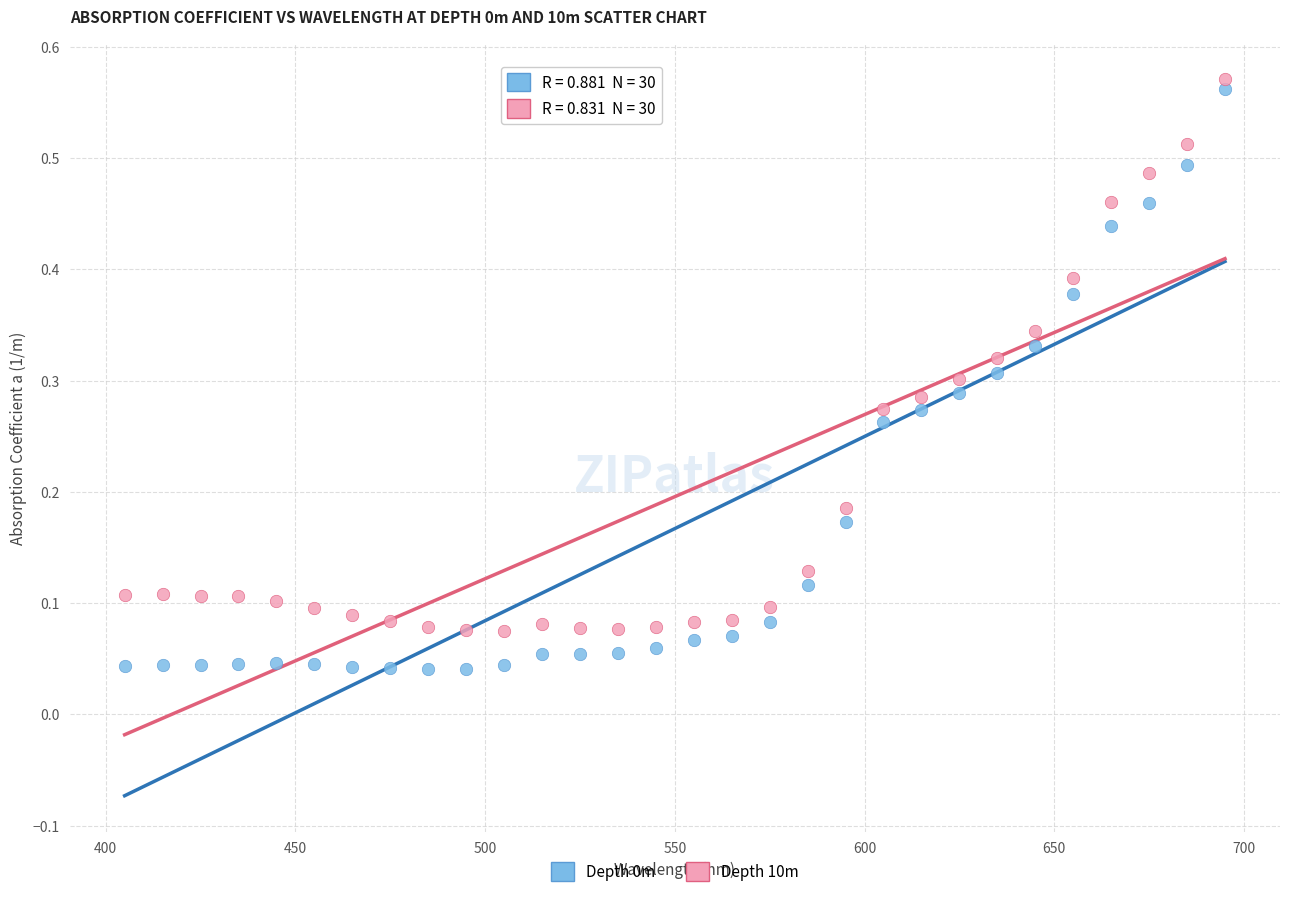

What is the X range (max minus min) for the scatter plot?

290.0